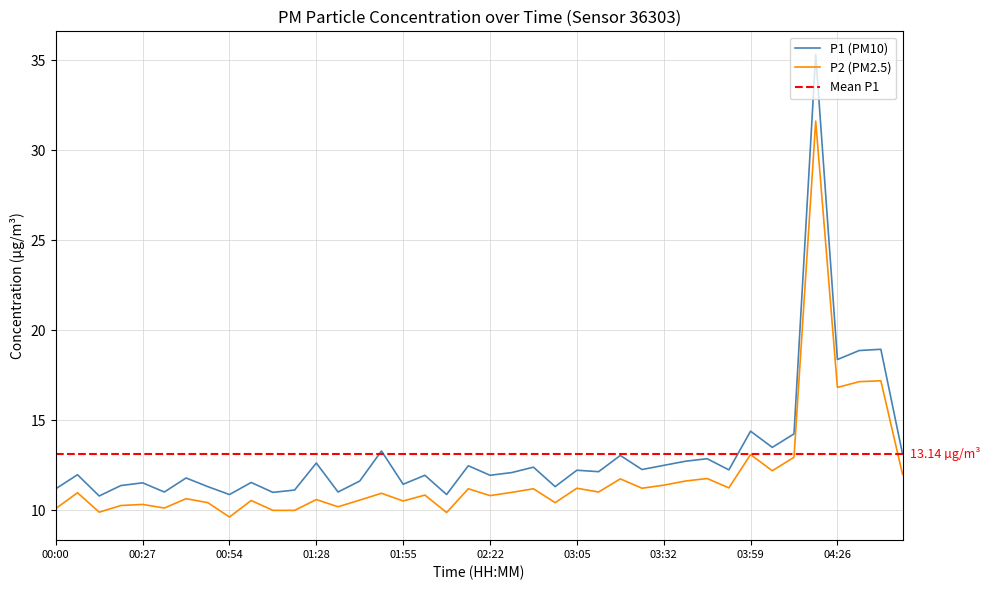

How many lines are shown in the chart?

2